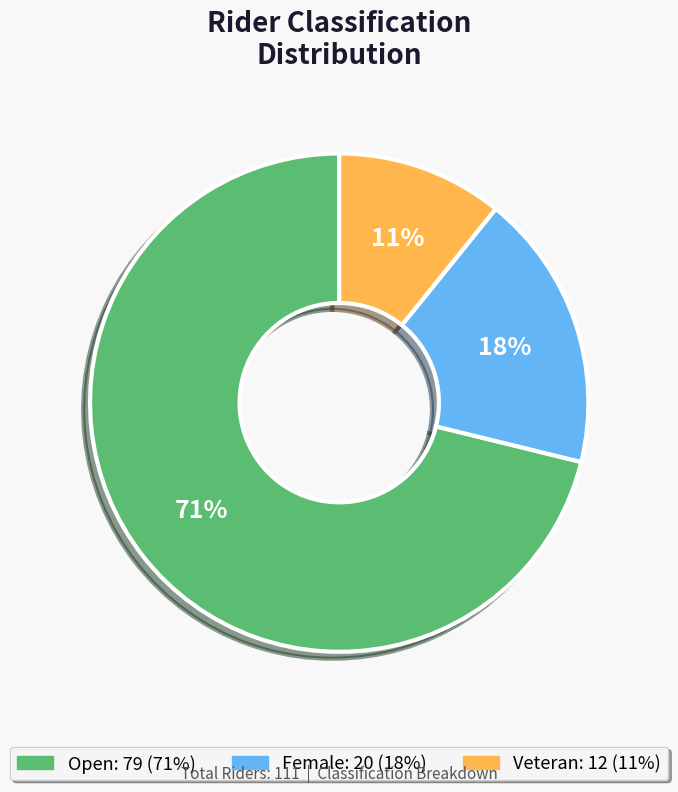

To the nearest percent, what is the difference between the largest and smallest slice percentages?

60%